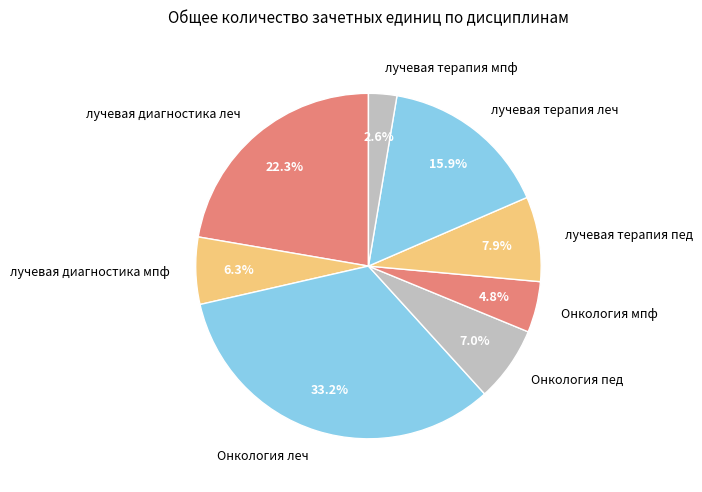

To the nearest percent, what is the difference between the Онкология мпф and лучевая терапия пед slice percentages?

3%